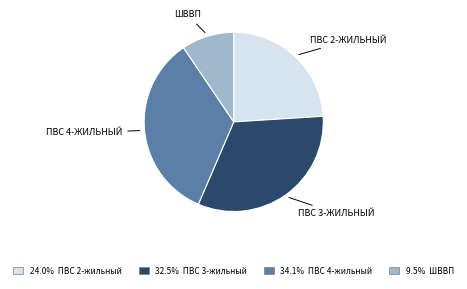

Is there a majority slice in this chart?

No